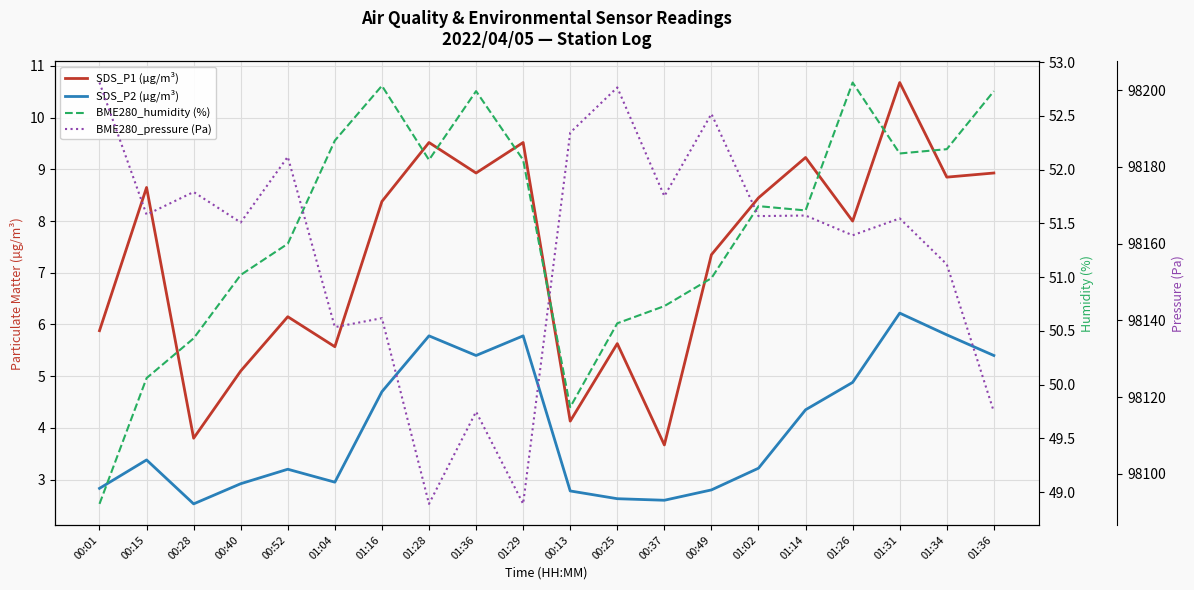

Which series has the largest range (max minus min)?

BME280_pressure (Pa)